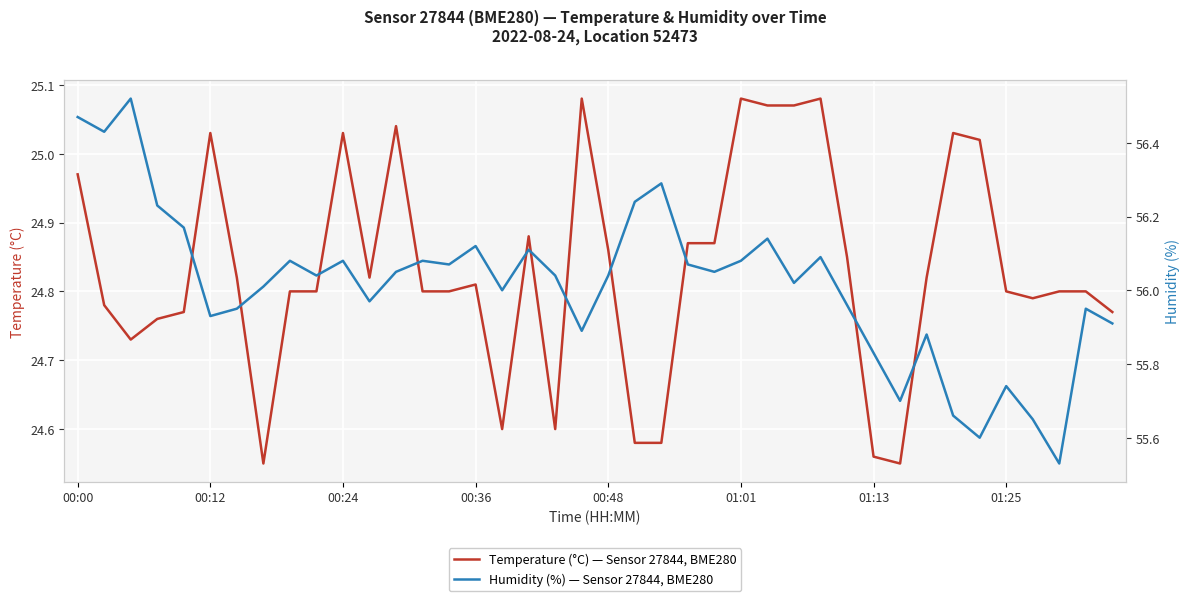

True or false: Humidity (%) — Sensor 27844, BME280 and Temperature (°C) — Sensor 27844, BME280 cross at least once.

False